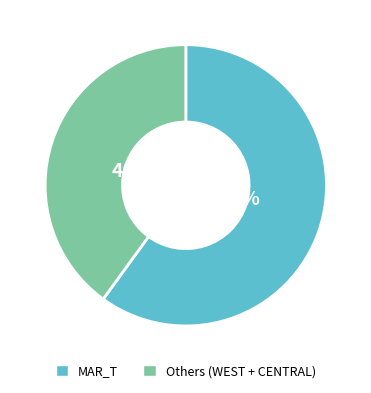

Is there any slice that represents more than half of the pie?

Yes